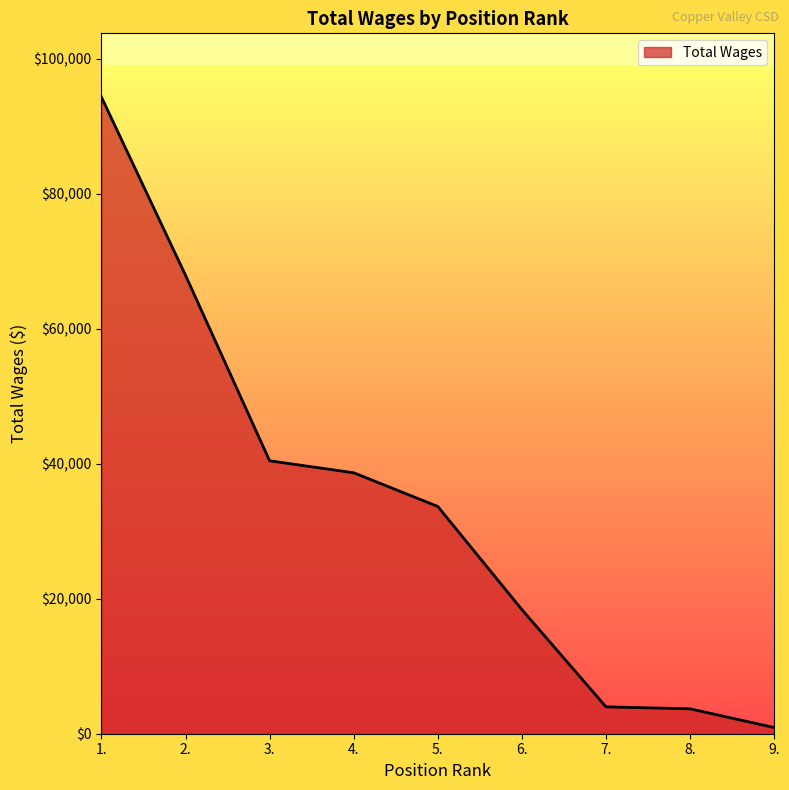

Where does the data first go above 33664?

1.